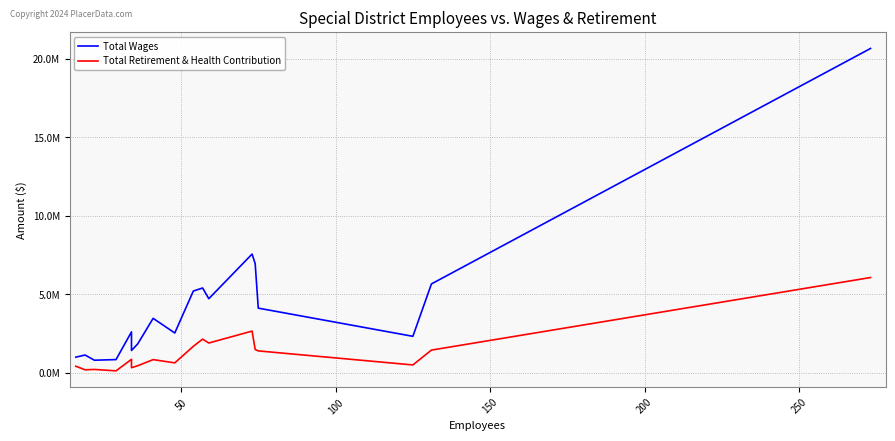

True or false: Total Wages and Total Retirement & Health Contribution cross at least once.

False